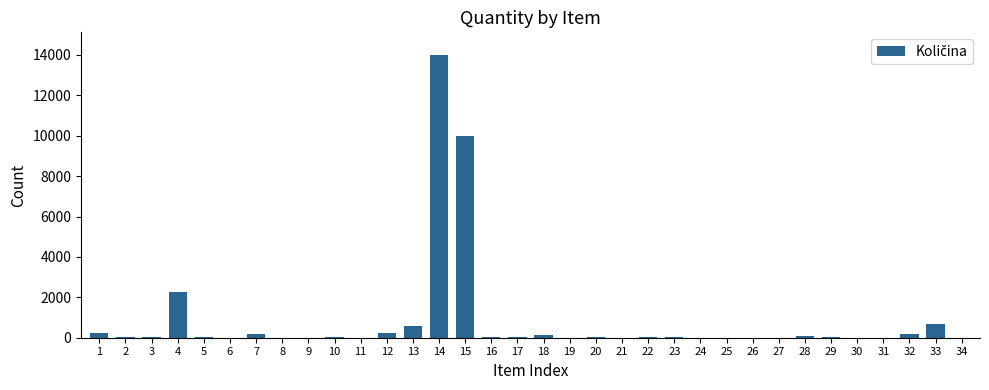

What is the sum of all values?

28937